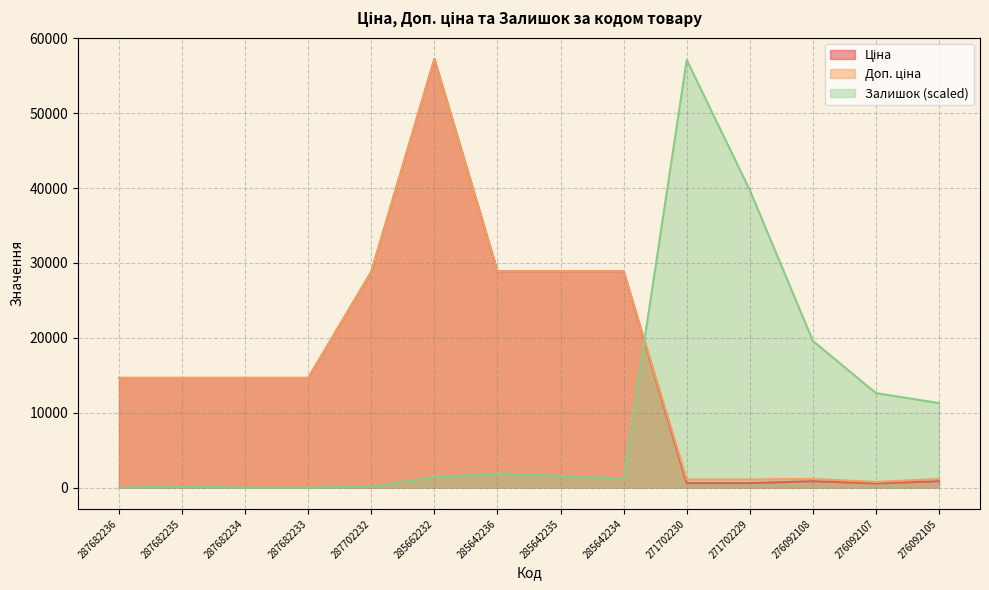

What is the spread (max minus min) of values at 287682236?

14649.6